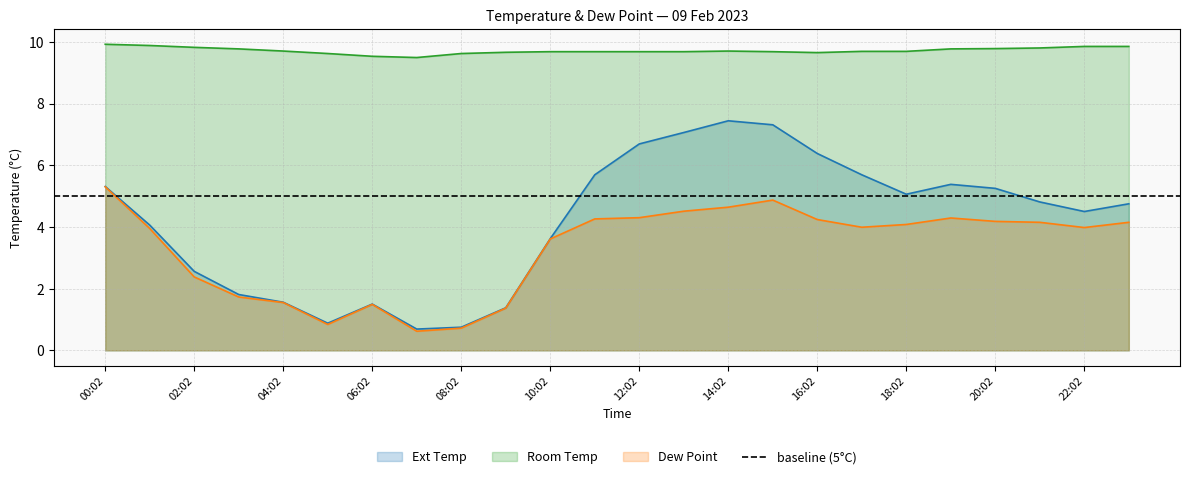

How many Room Temp values are between 9 and 10?

24